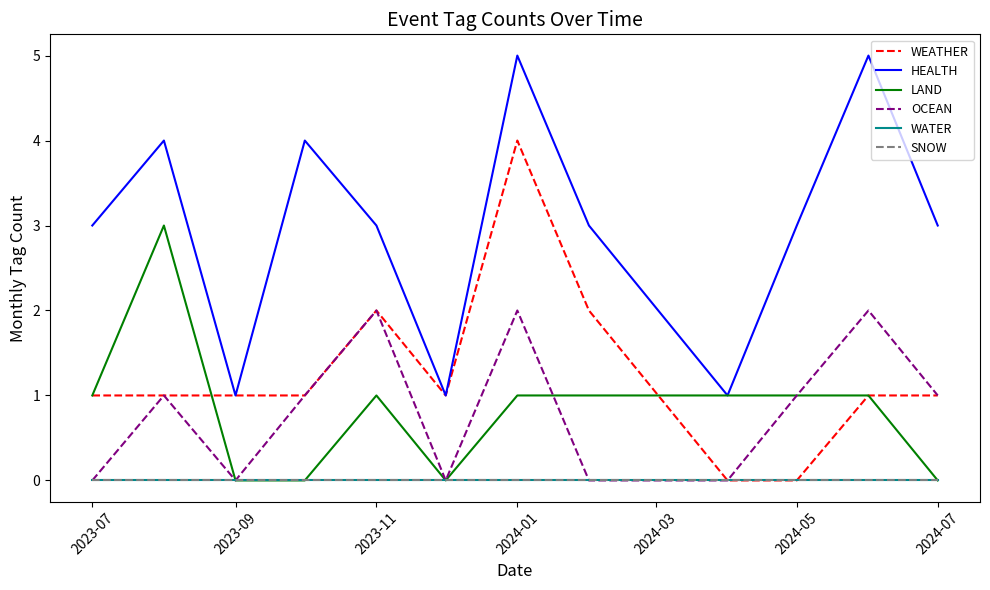

Does the chart have visible grid lines?

No